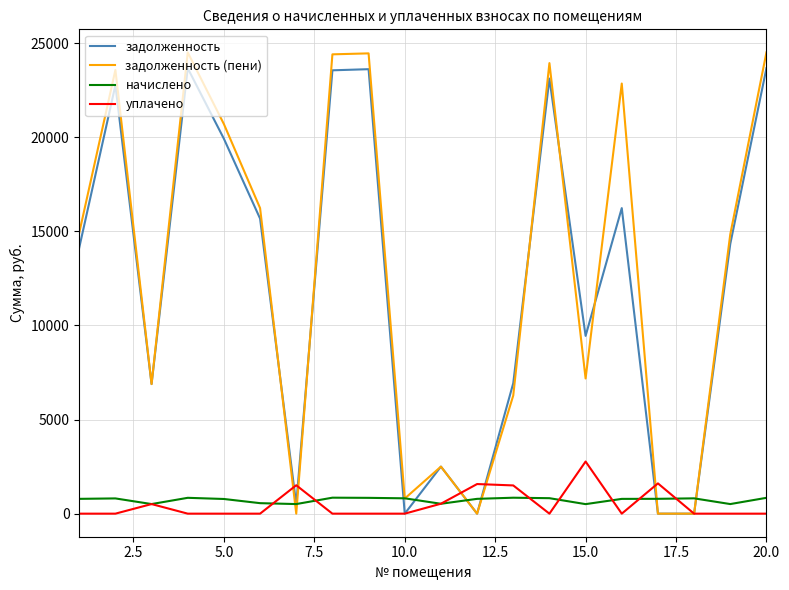

What is the maximum value shown in the chart?

24509.7